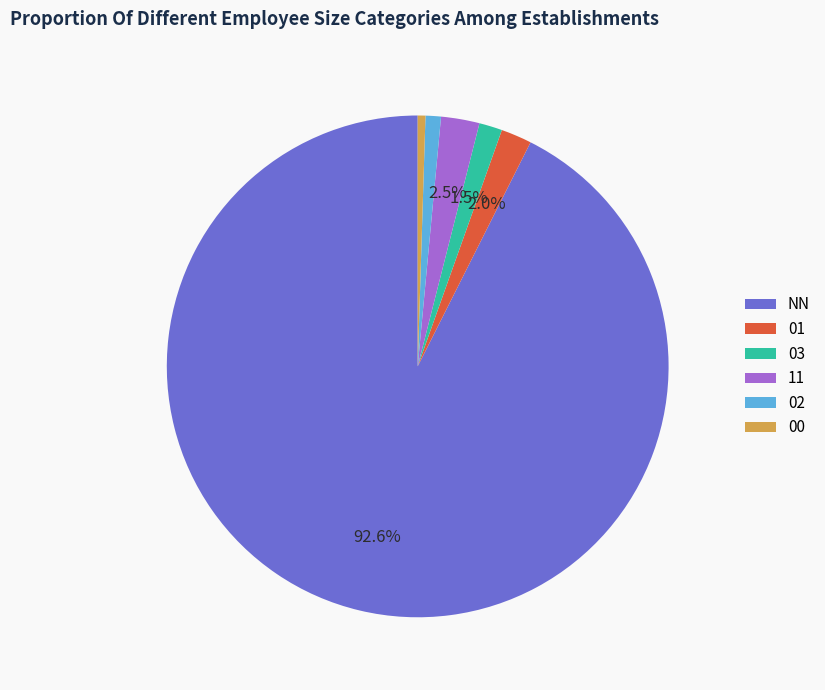

True or false: NN accounts for 93% of the total.

True